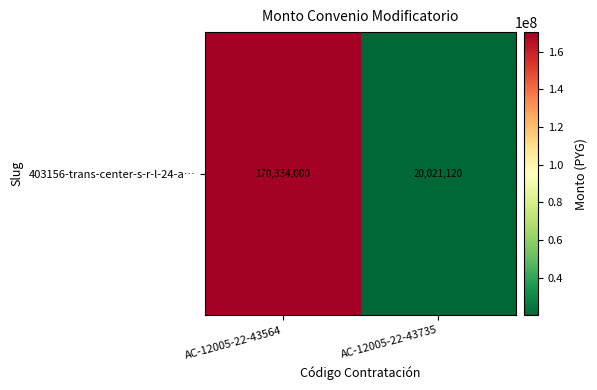

How many distinct data groups are displayed?

1